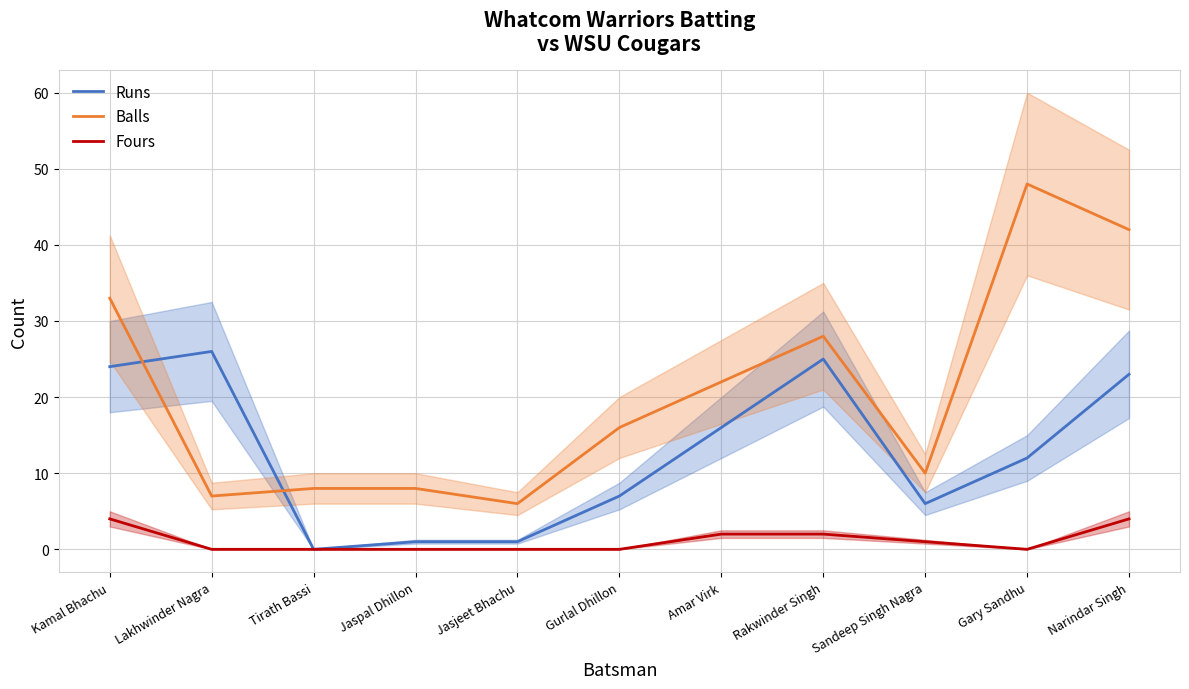

List the labels in order of Balls value, smallest first.

Jasjeet Bhachu, Lakhwinder Nagra, Tirath Bassi, Jaspal Dhillon, Sandeep Singh Nagra, Gurlal Dhillon, Amar Virk, Rakwinder Singh, Kamal Bhachu, Narindar Singh, Gary Sandhu